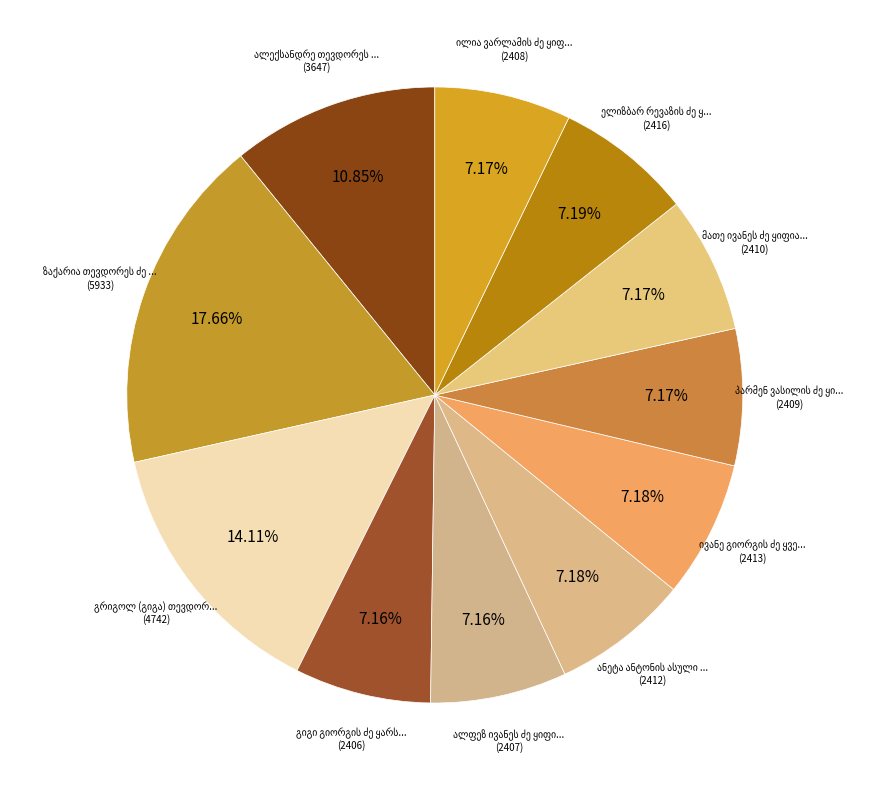

To the nearest percent, what percentage of the pie is ანეტა ანტონის ასული ყიფშიძე?

7%